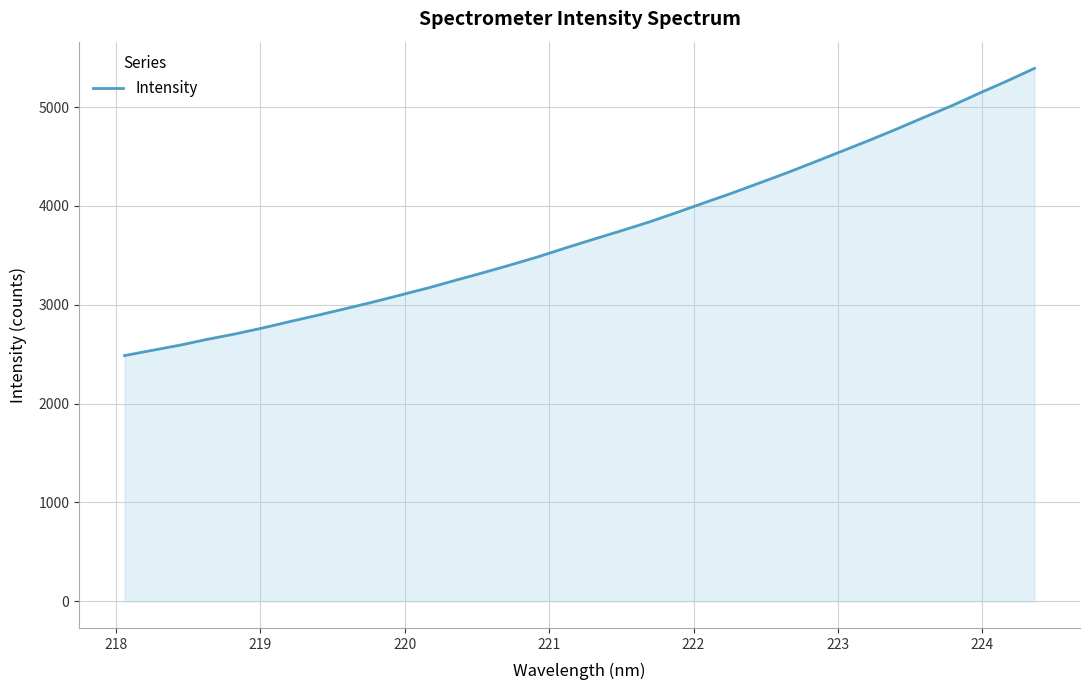

What is the smallest value displayed?

2486.2